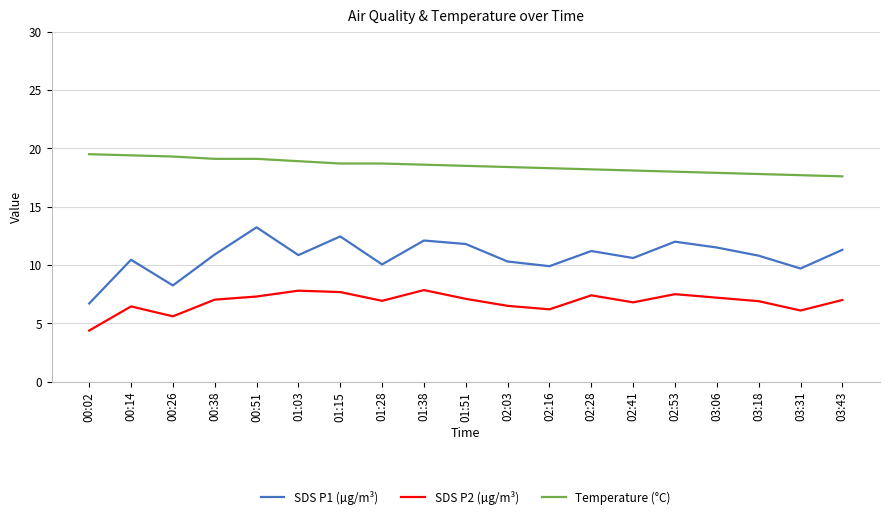

What is the spread (max minus min) of values at 03:31?

11.6